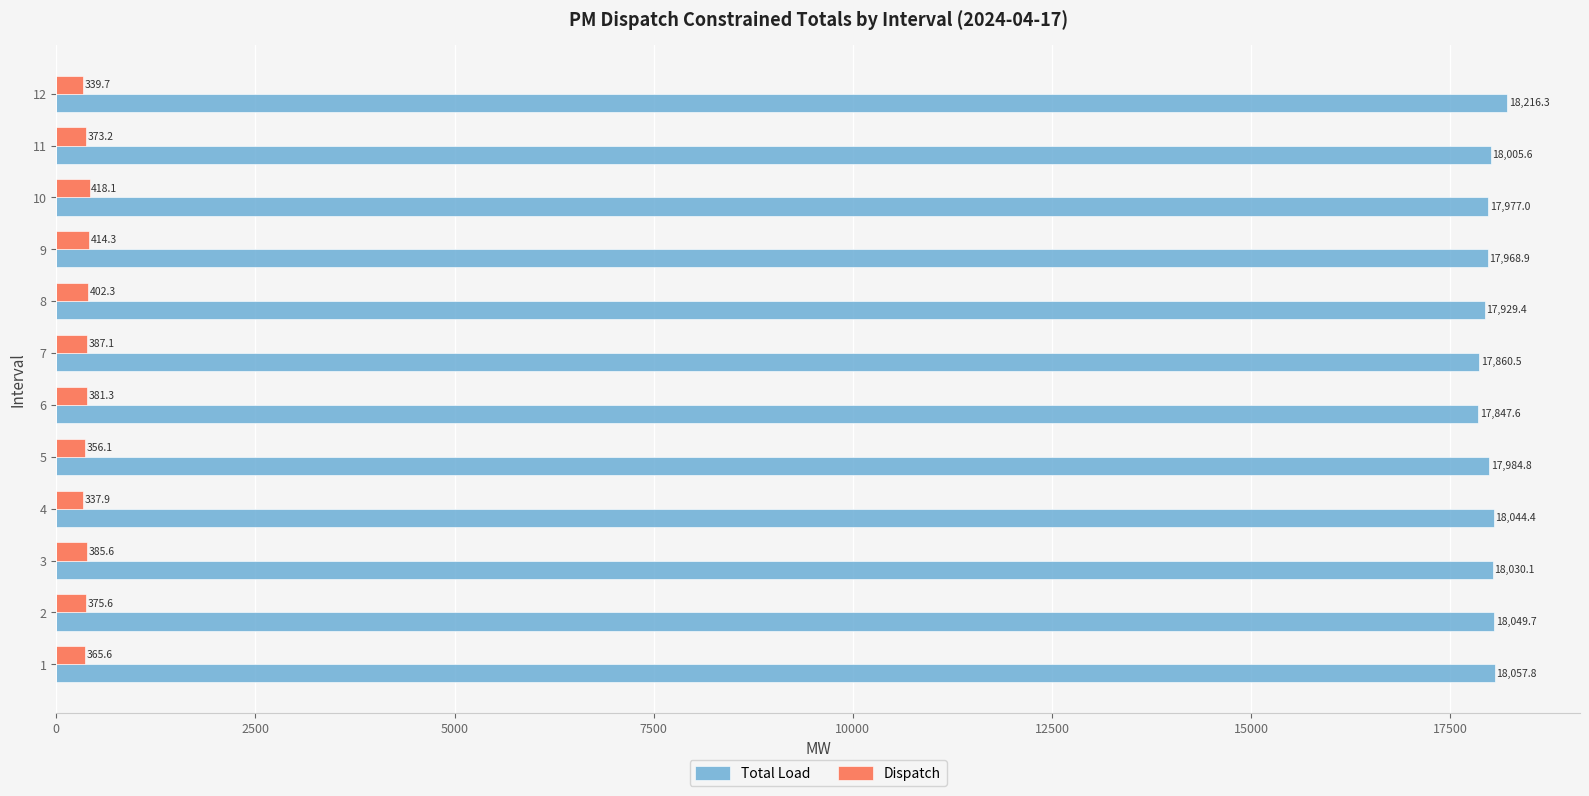

What is the lowest value of the Total Load series?

17847.6